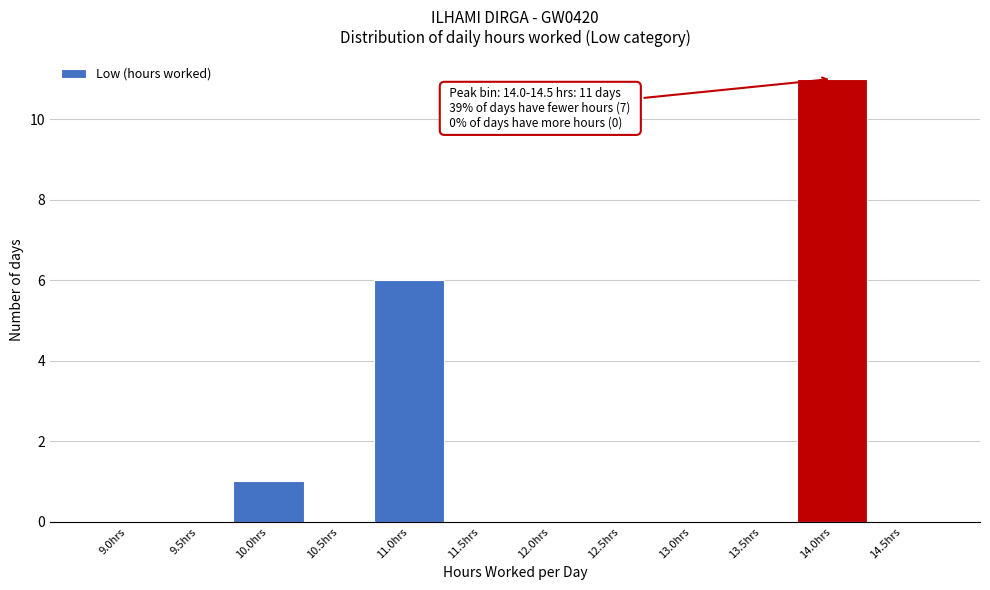

Reading left to right, transcribe all the data shown in this chart.

9.0hrs=0	9.5hrs=0	10.0hrs=1	10.5hrs=0	11.0hrs=6	11.5hrs=0	12.0hrs=0	12.5hrs=0	13.0hrs=0	13.5hrs=0	14.0hrs=11	14.5hrs=0